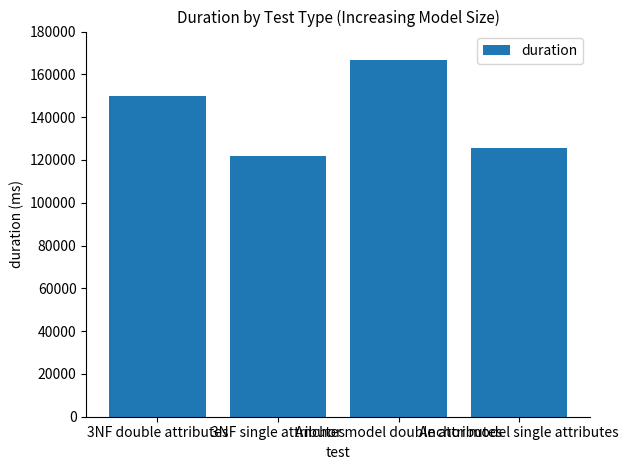

Is it true that the value at 3NF double attributes is 149682?

True